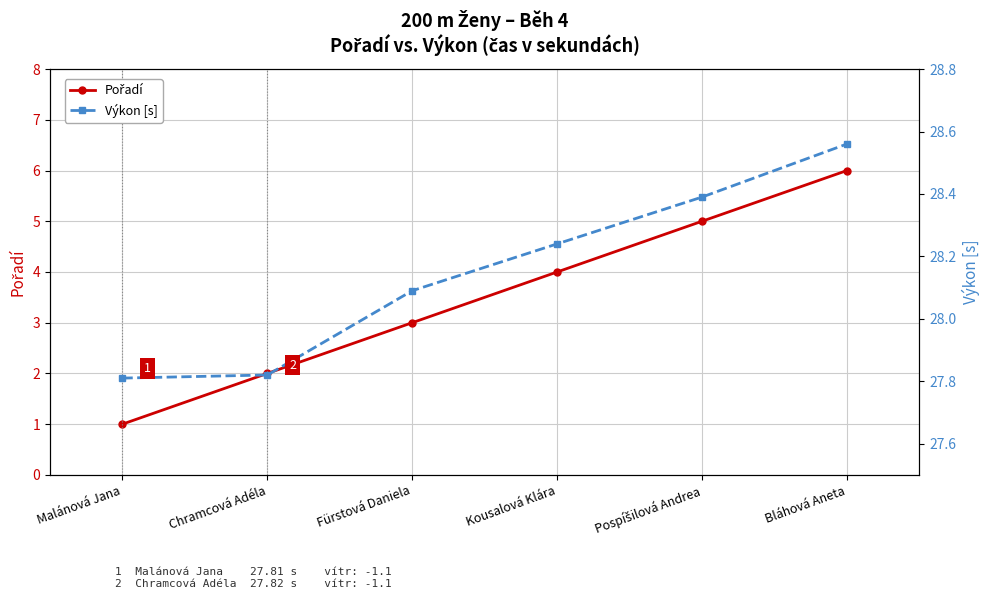

True or false: Pořadí and Výkon [s] intersect in this chart.

False